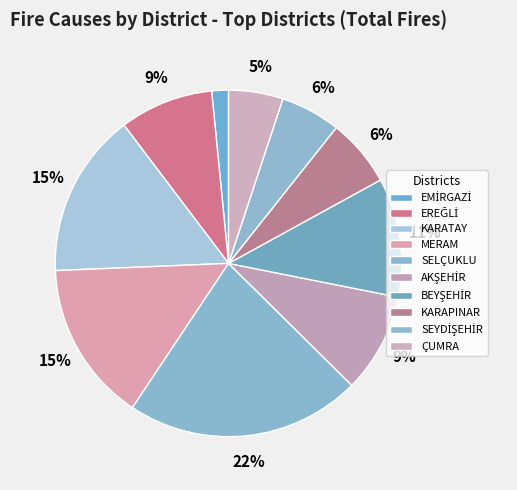

How many slices are in this pie chart?

10